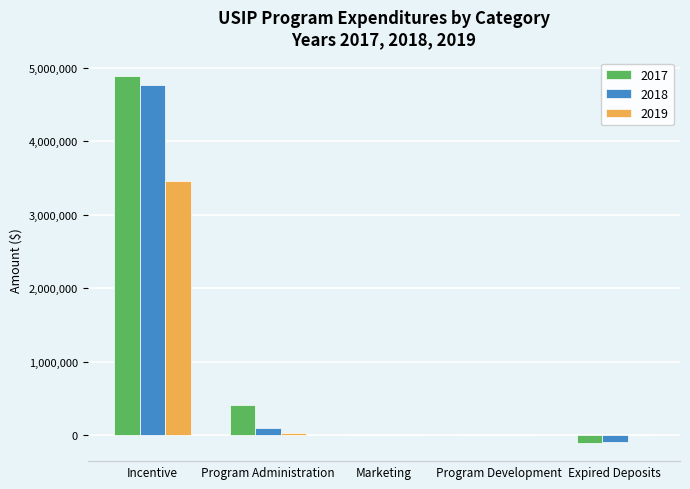

Is the value of 2017 at Program Administration greater than the value of 2019 at Marketing?

Yes